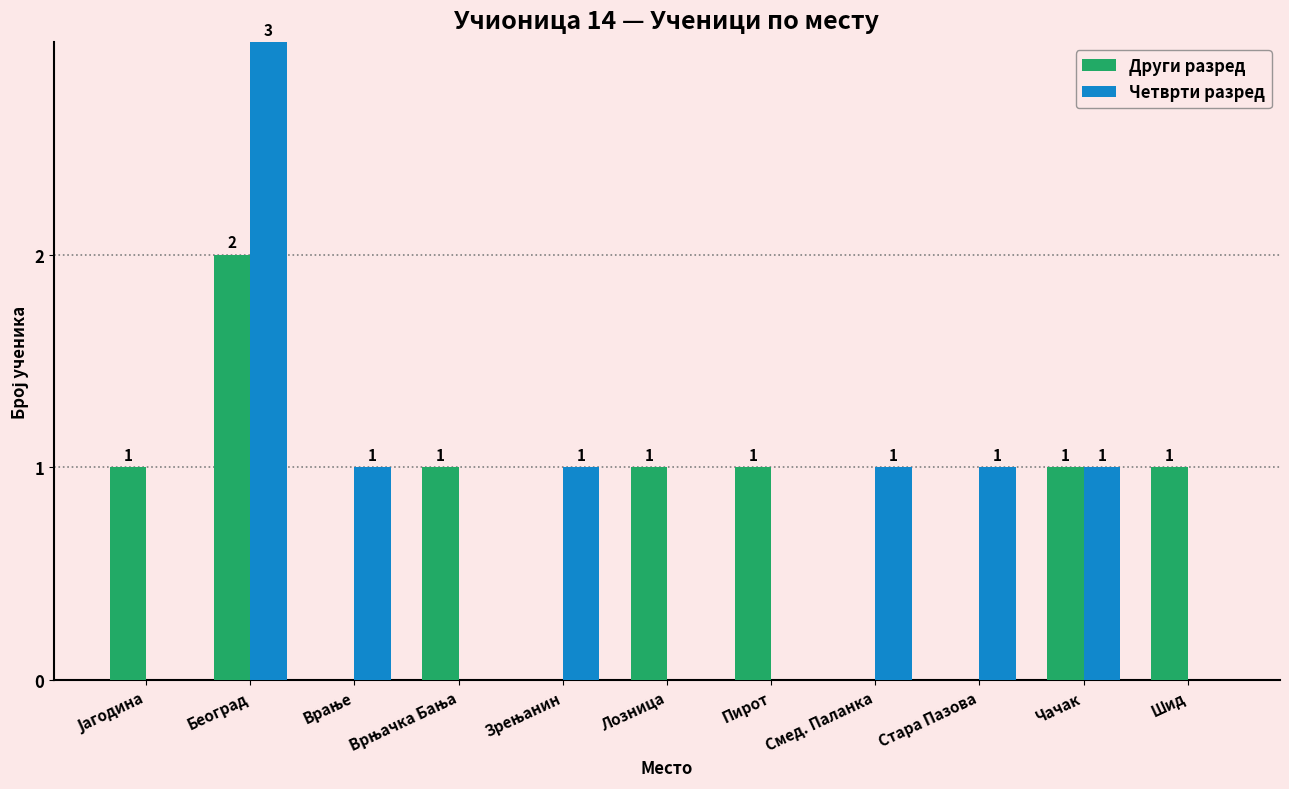

What is the sum of all Други разред values?

8